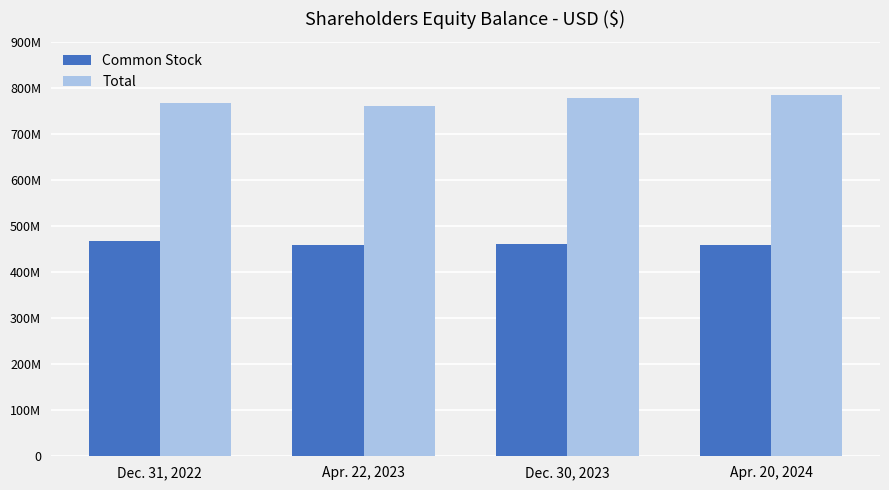

Is the value of Common Stock at Apr. 22, 2023 greater than the value of Total at Apr. 22, 2023?

No